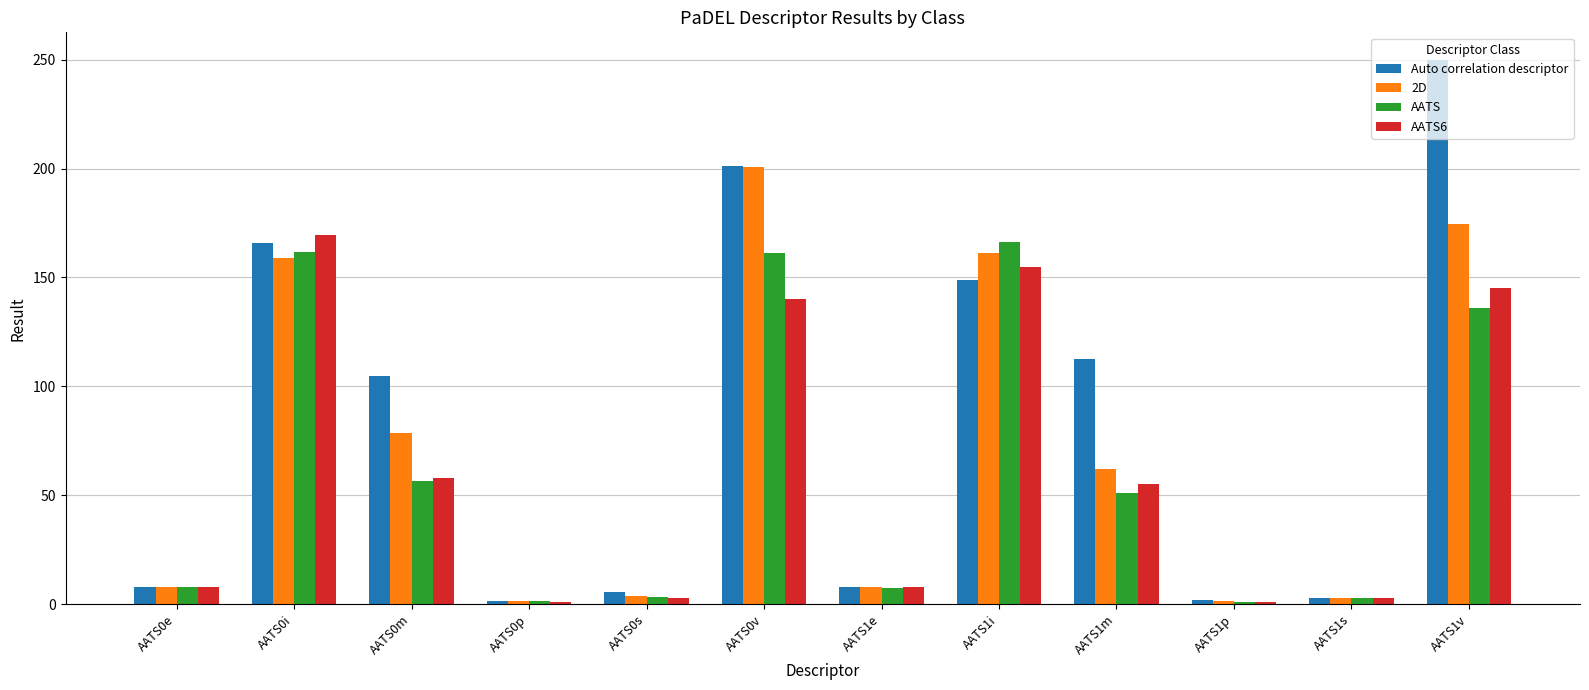

What is the difference between the maximum and second lowest values in the AATS series?

165.1